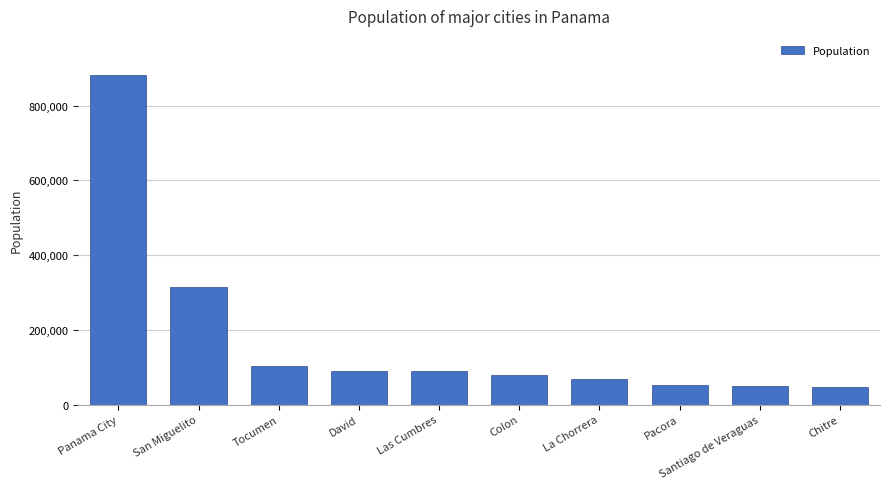

What is the average value?

177379